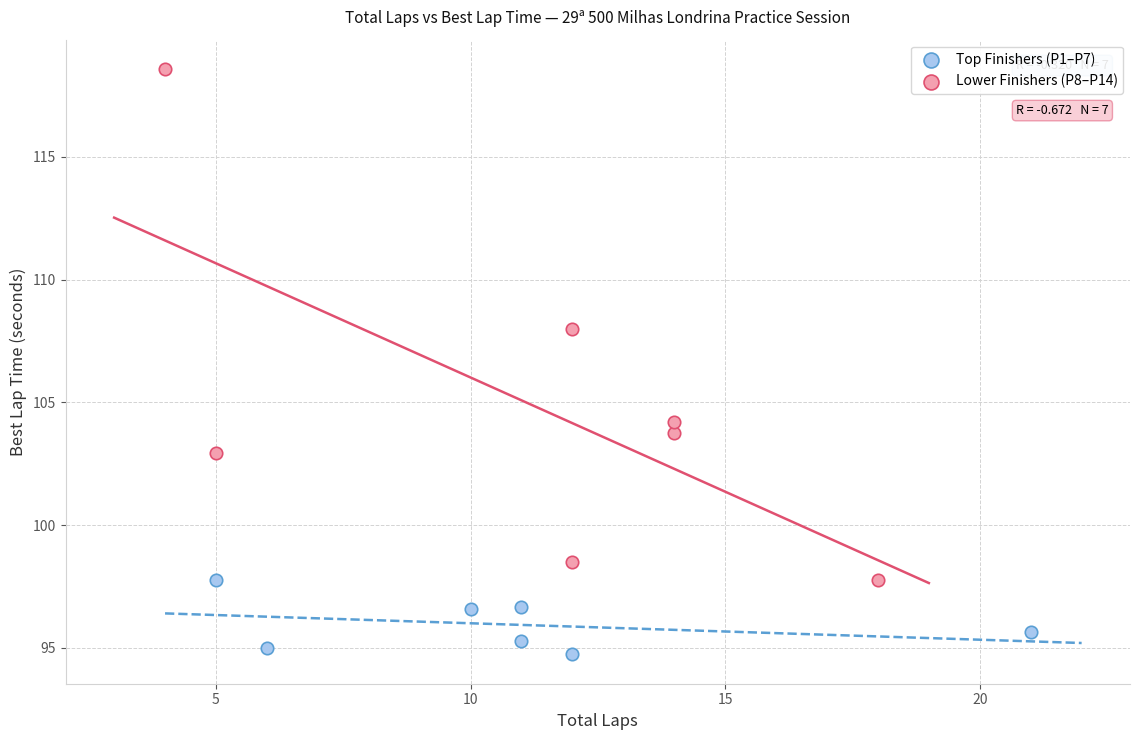

Which series has the largest Y range (max minus min)?

Lower Finishers (P8–P14)